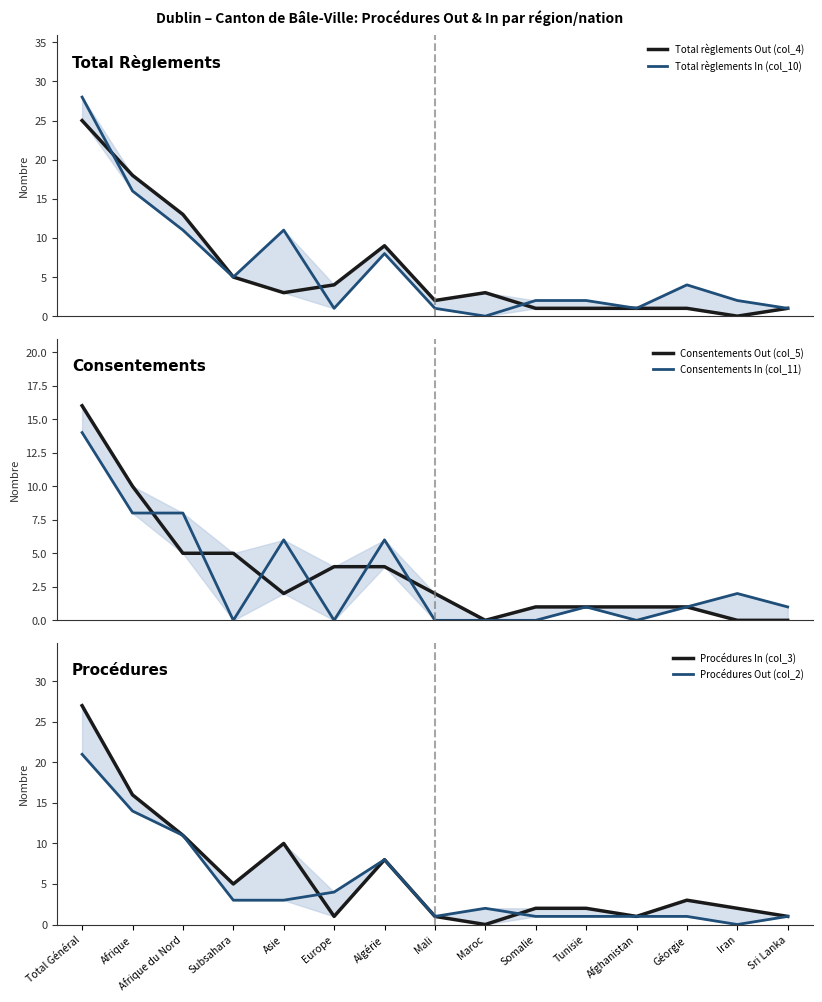

True or false: Consentements In (col_11) and Total règlements In (col_10) intersect in this chart.

False